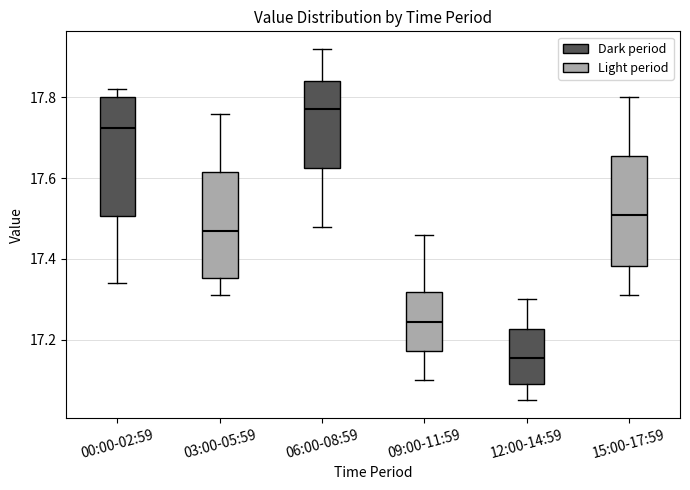

Reading left to right, read every box against the y-axis: the position of its median line, the range the box covers, and the ends of its whiskers. The values are not printed on the chart, so give them approximately, as read against the axis.

00:00-02:59: median 17.72, box 17.50 to 17.80, whiskers 17.34 to 17.82
03:00-05:59: median 17.48, box 17.36 to 17.62, whiskers 17.32 to 17.76
06:00-08:59: median 17.78, box 17.62 to 17.84, whiskers 17.48 to 17.92
09:00-11:59: median 17.24, box 17.18 to 17.32, whiskers 17.10 to 17.46
12:00-14:59: median 17.16, box 17.10 to 17.22, whiskers 17.06 to 17.30
15:00-17:59: median 17.52, box 17.38 to 17.66, whiskers 17.32 to 17.80